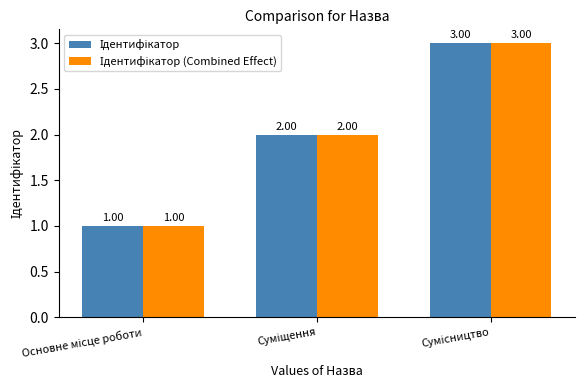

How many data points does each series have?

3